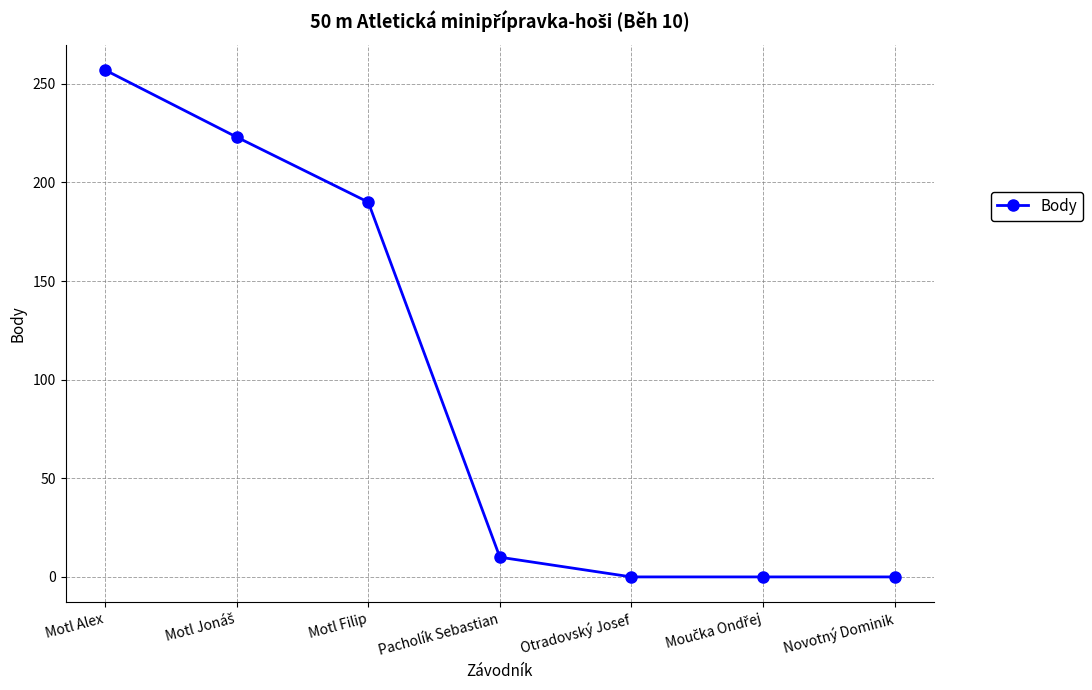

At which label is the value closest to 128?

Motl Filip